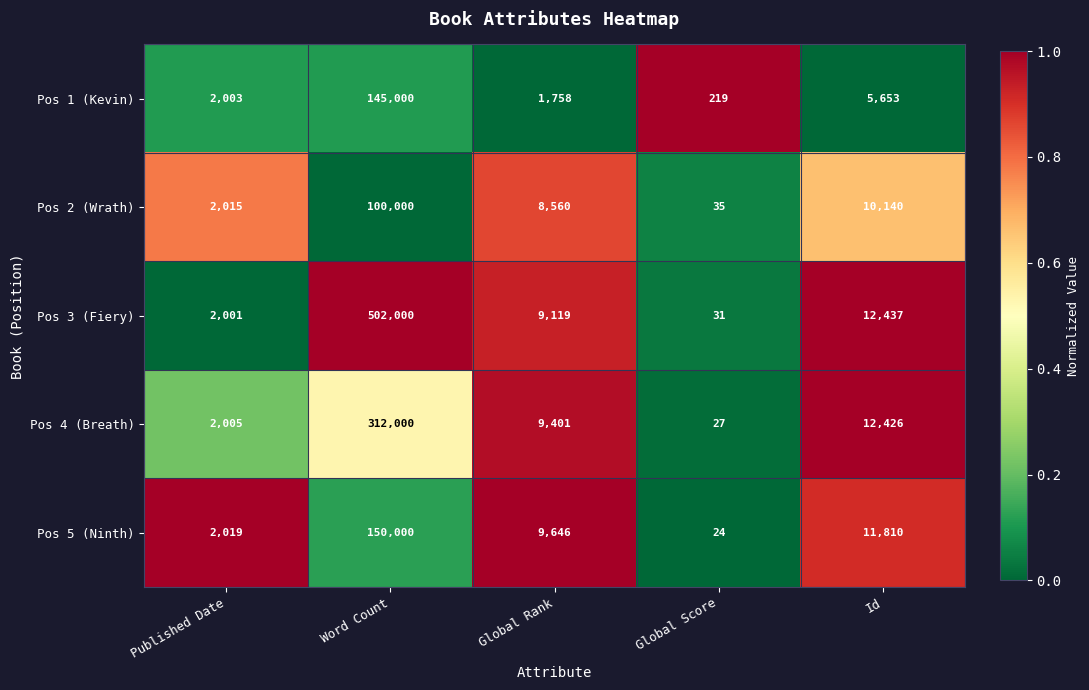

Which series changed the most between Word Count and Id?

Pos 3 (Fiery)